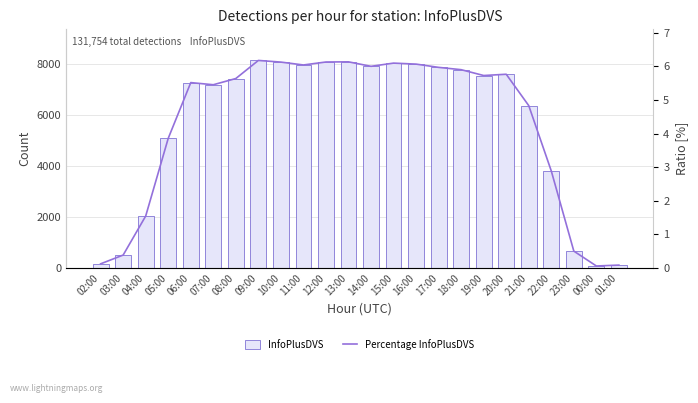

What is the spread (max minus min) of values at 17:00?

7863.0